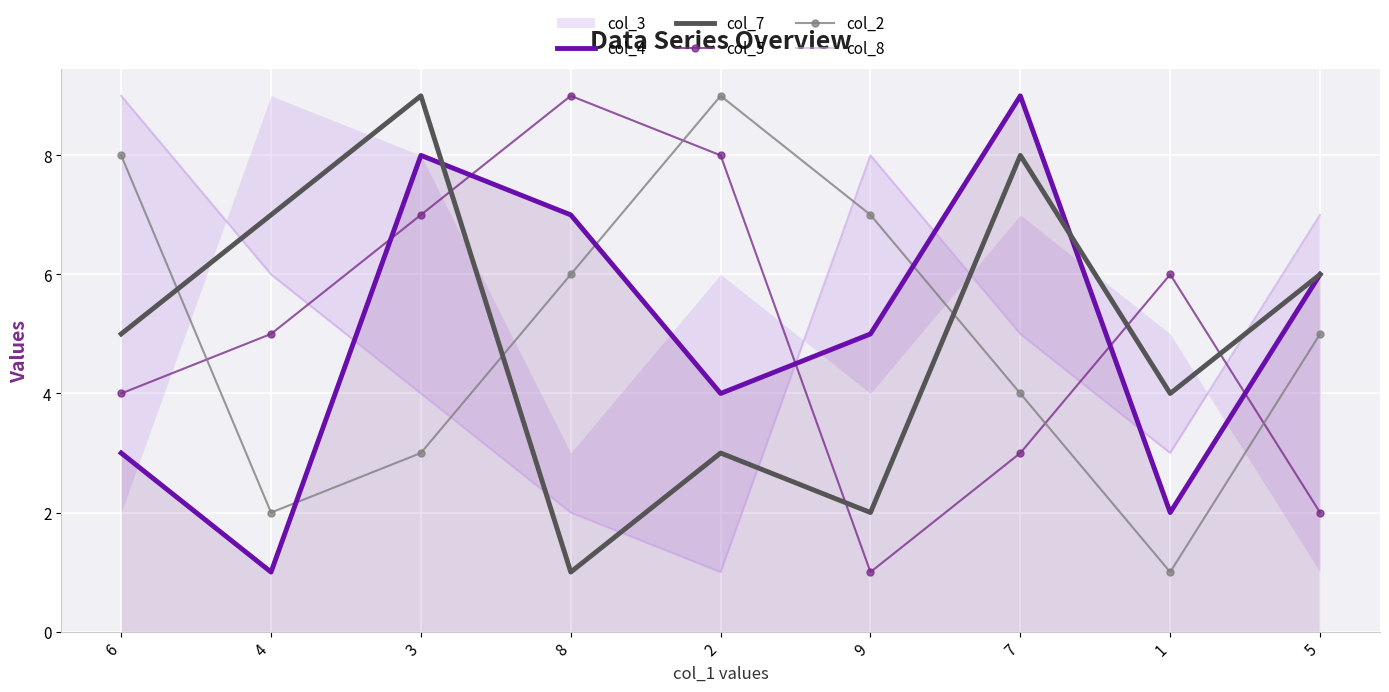

At which label is col_5 closest to 5?

4